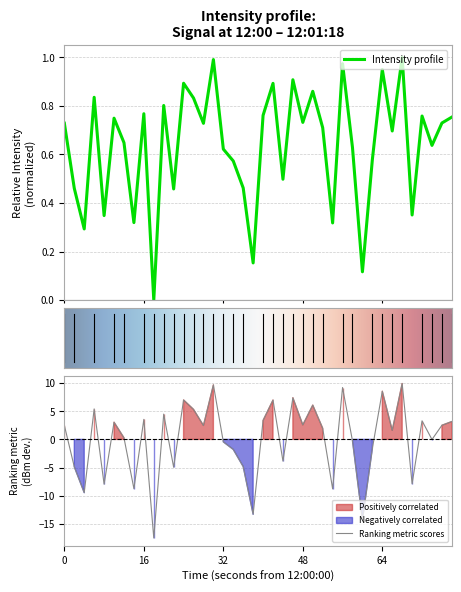

Is it true that Ranking metric scores equals 1.2 at 0?

False